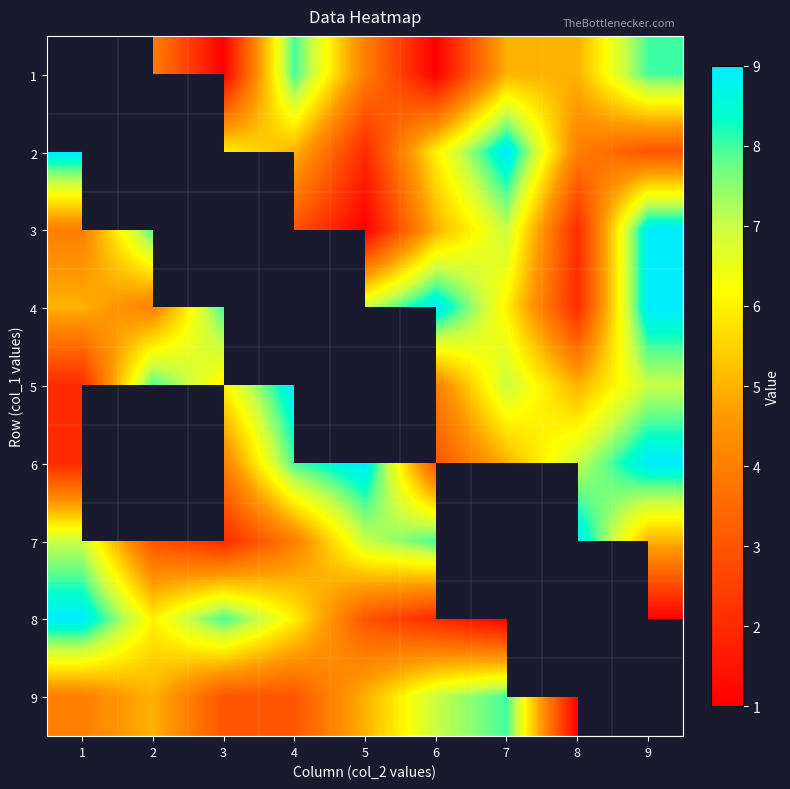

How many data points does each series have?

9